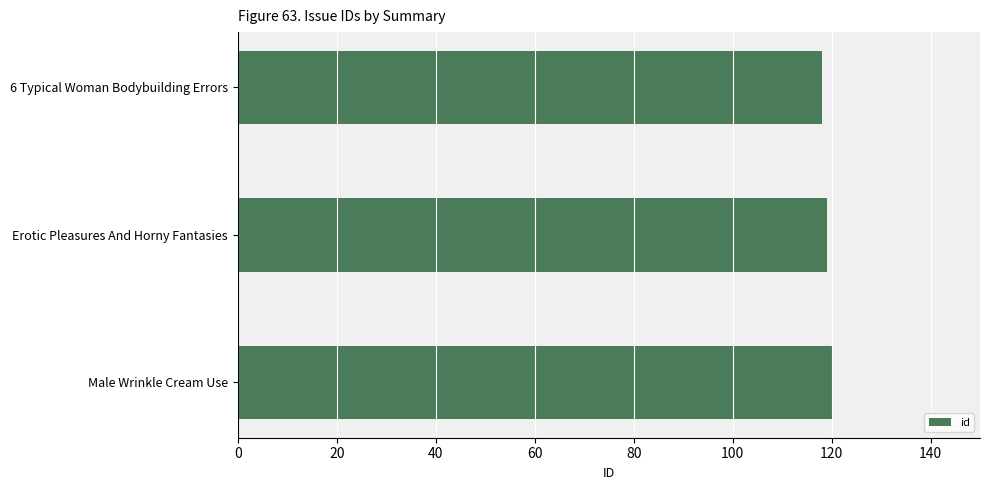

Reading bottom to top, list all the values displayed in this chart.

120	119	118